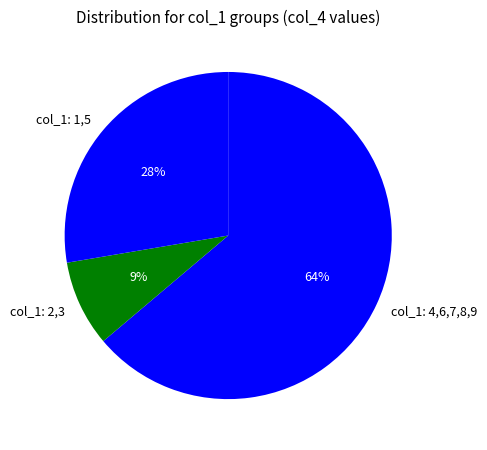

What is the ratio of the value at col_1: 2,3 to the value at col_1: 1,5?

0.3